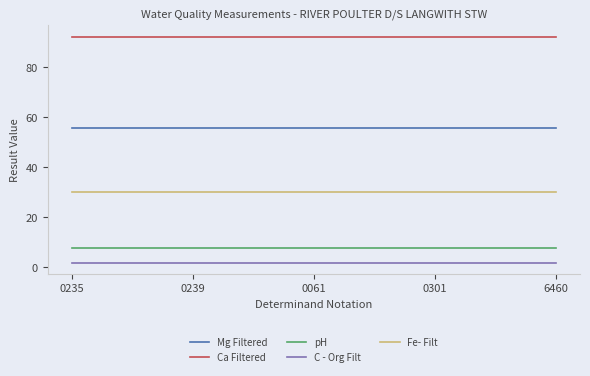

Rank the series by their maximum value, from lowest to highest.

C - Org Filt, pH, Fe- Filt, Mg Filtered, Ca Filtered